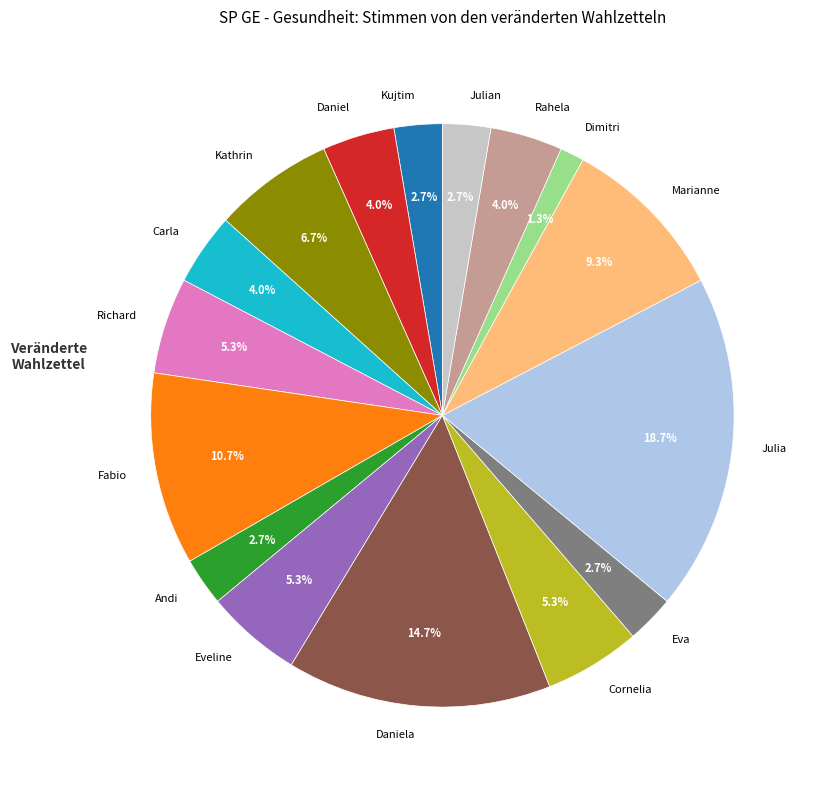

What percentage do Julian and Dimitri together represent?

4.0%